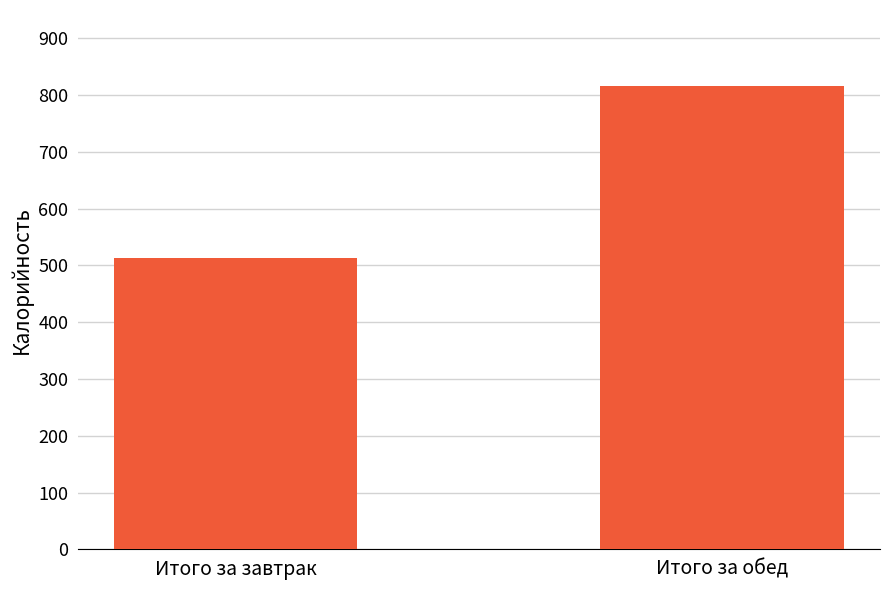

Rank the categories by value from highest to lowest.

Итого за обед, Итого за завтрак